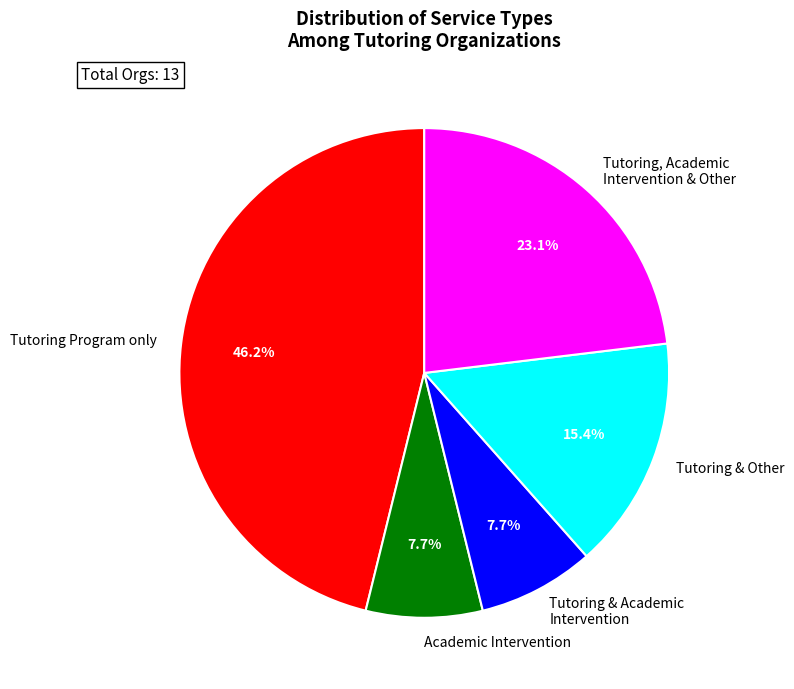

What is the total percentage of Tutoring & Other and Tutoring & Academic Intervention?

23.1%